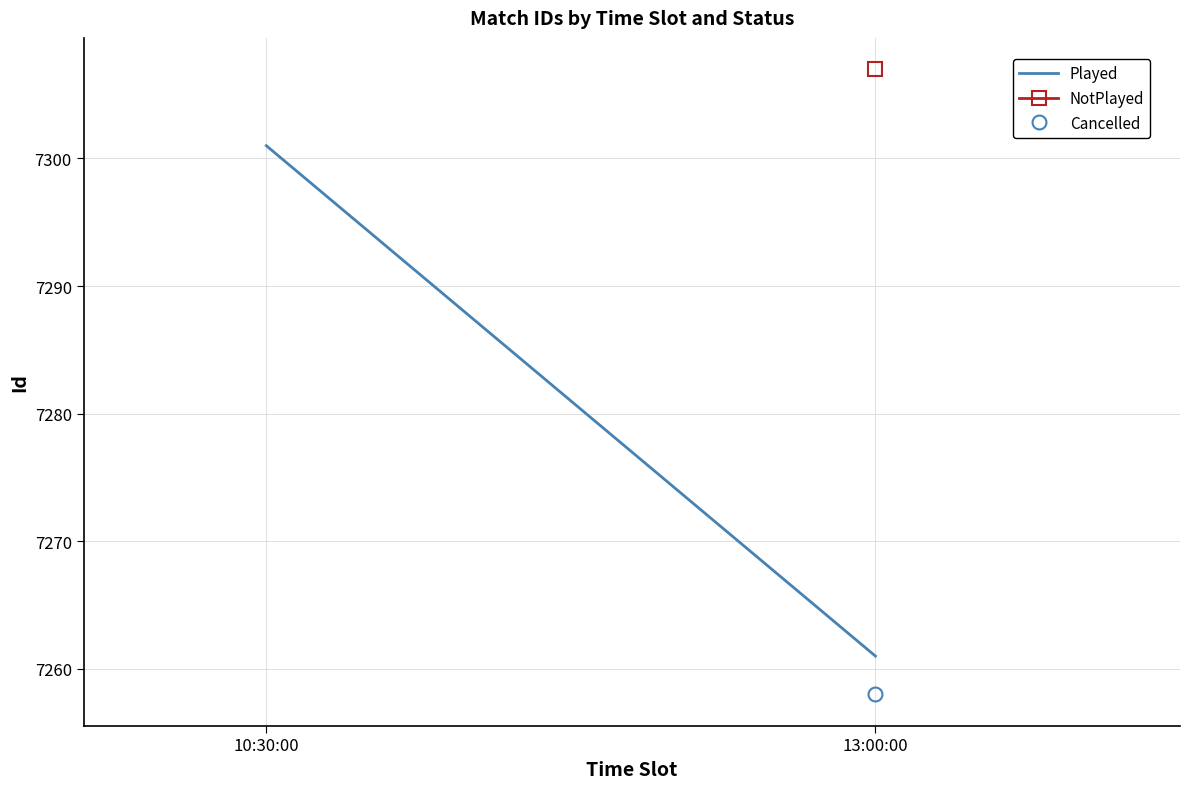

List the labels in order of value, smallest first.

13:00:00, 10:30:00